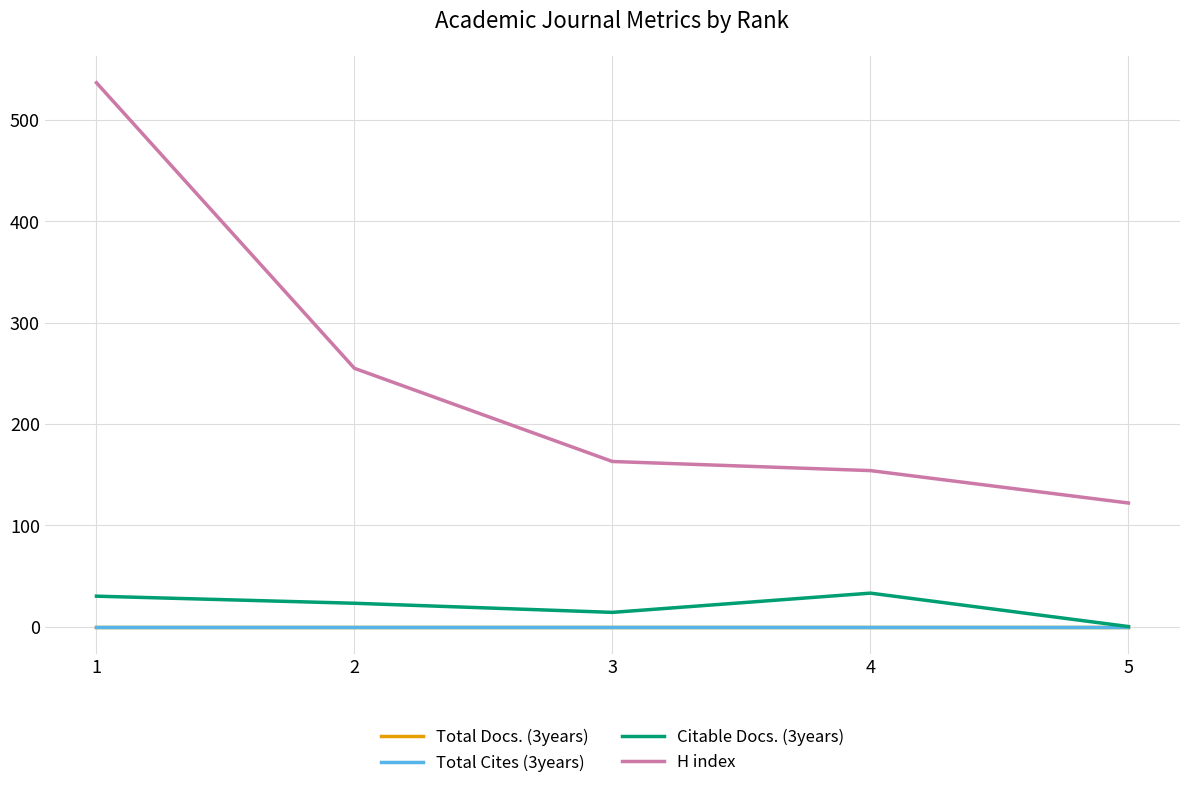

Does the chart have visible grid lines?

Yes